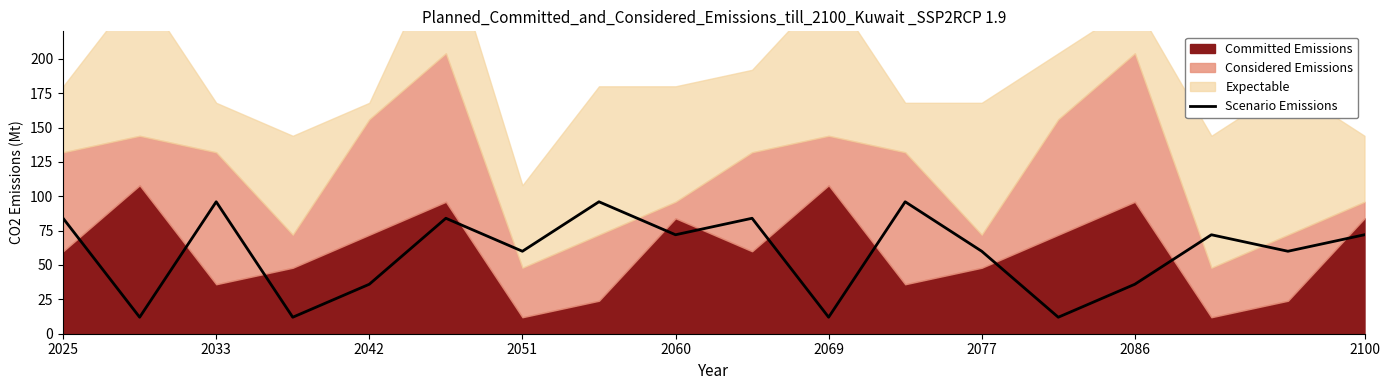

Reading left to right, list all the values displayed in this chart.

84	12	96	12	36	84	60	96	72	84	12	96	60	12	36	72	60	72